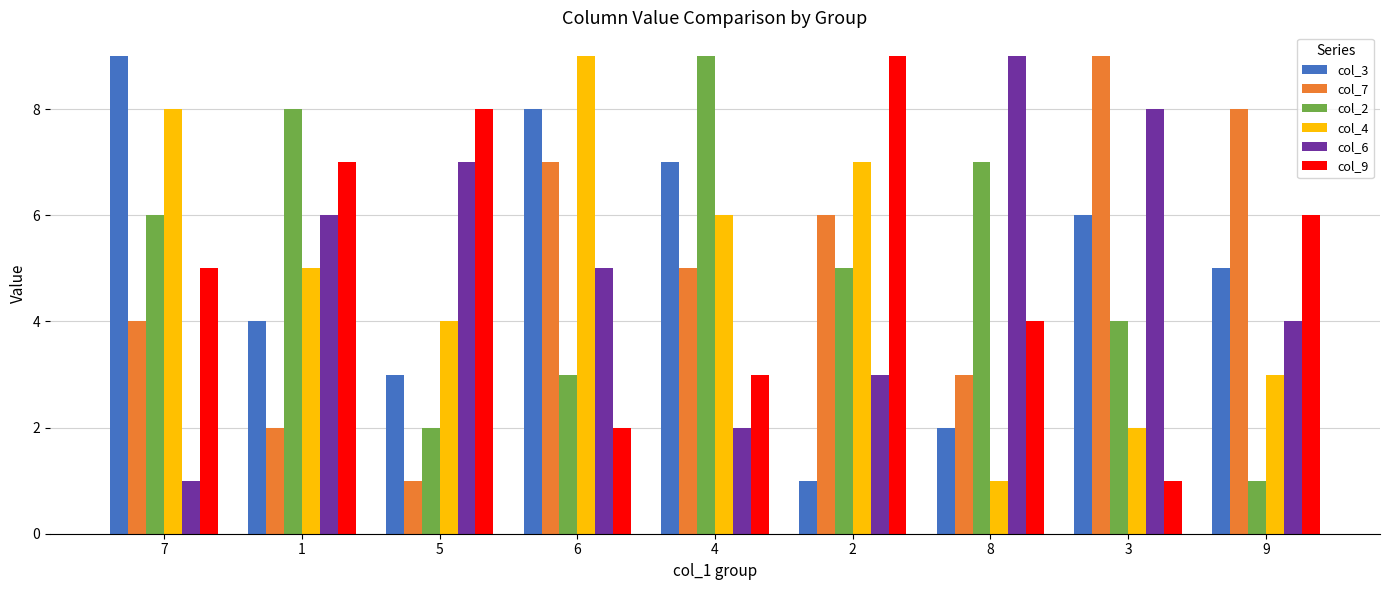

Where is col_9 nearest to the value 5?

7